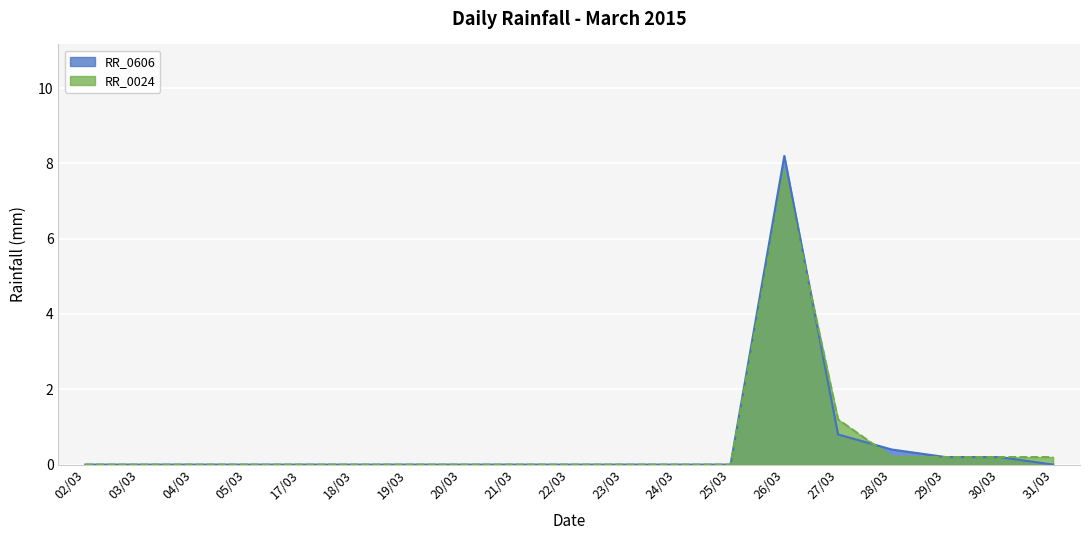

Is it true that RR_0024 equals 0.2 at 30/03?

True